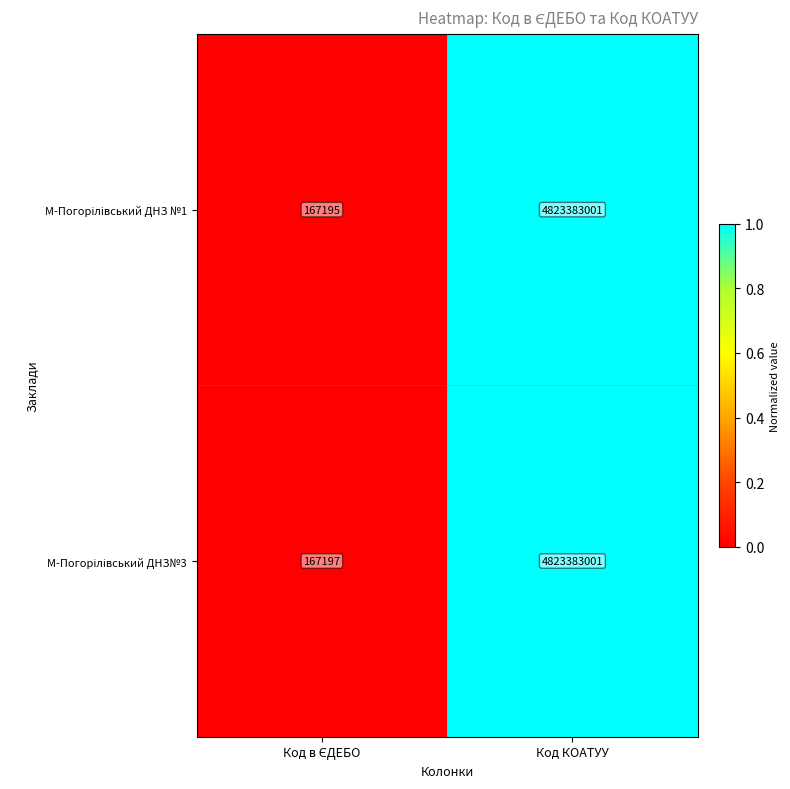

How many data points does each series have?

2